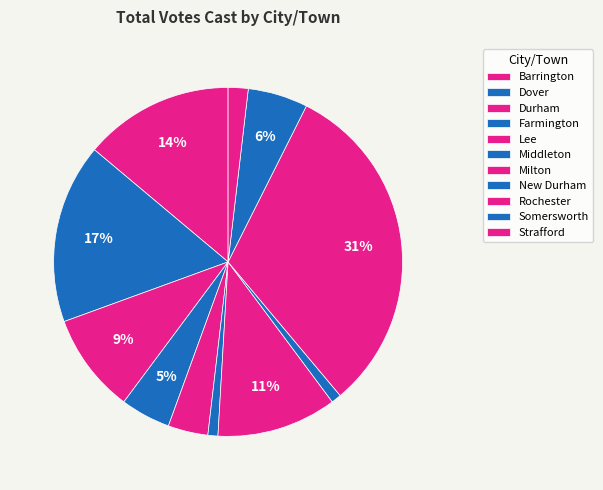

How many slices are in this pie chart?

11